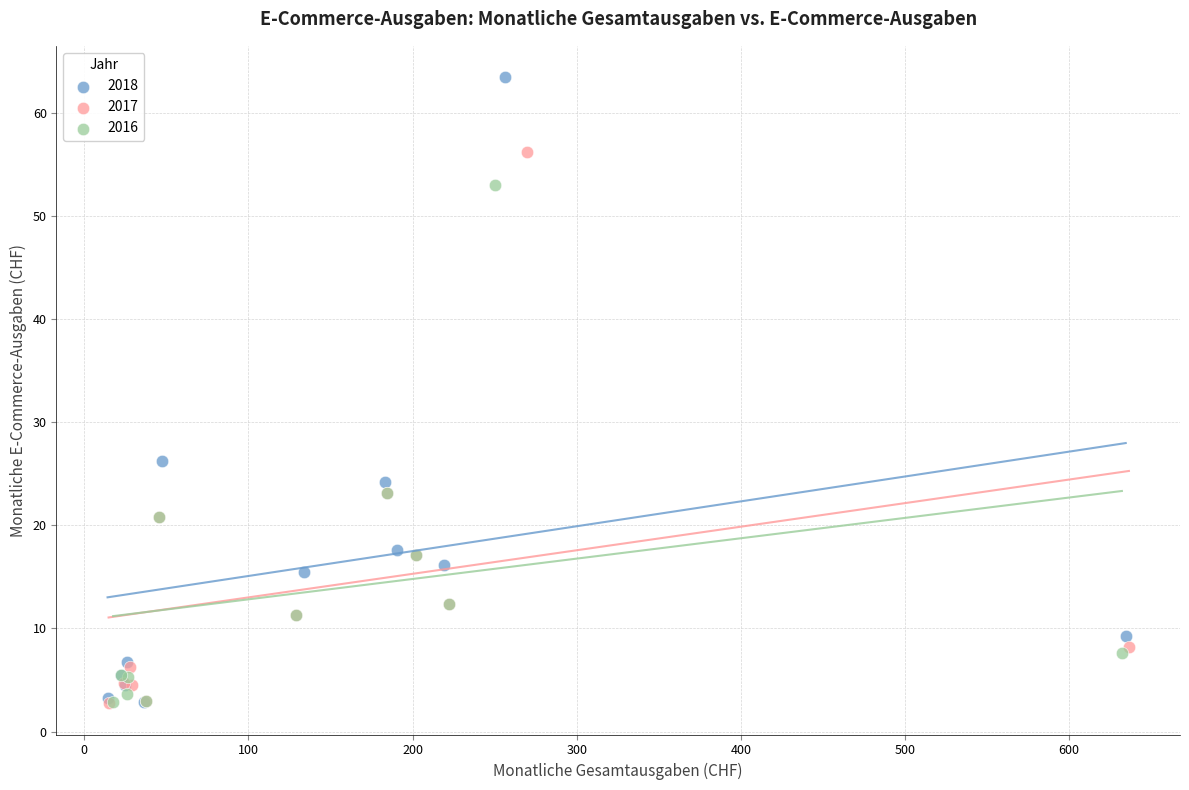

Which series has the widest spread of Y values?

2018